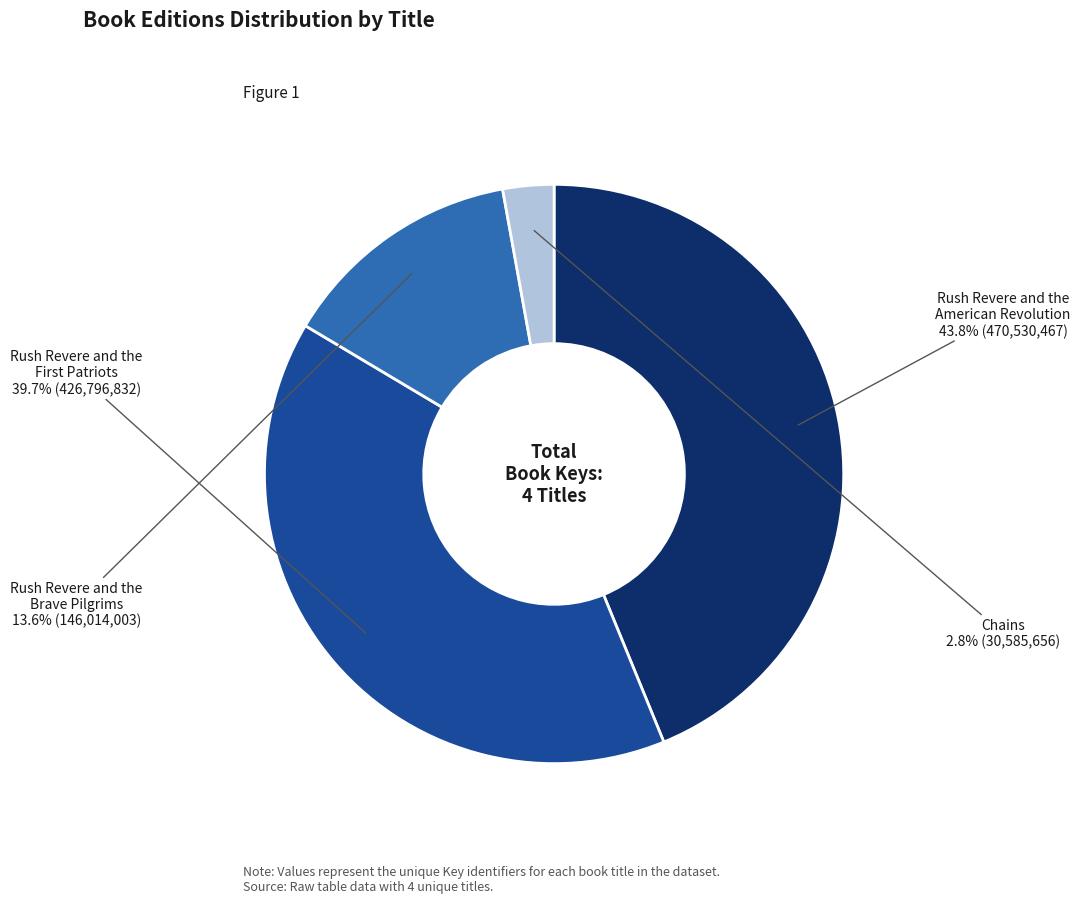

Which slice is the smallest?

Chains